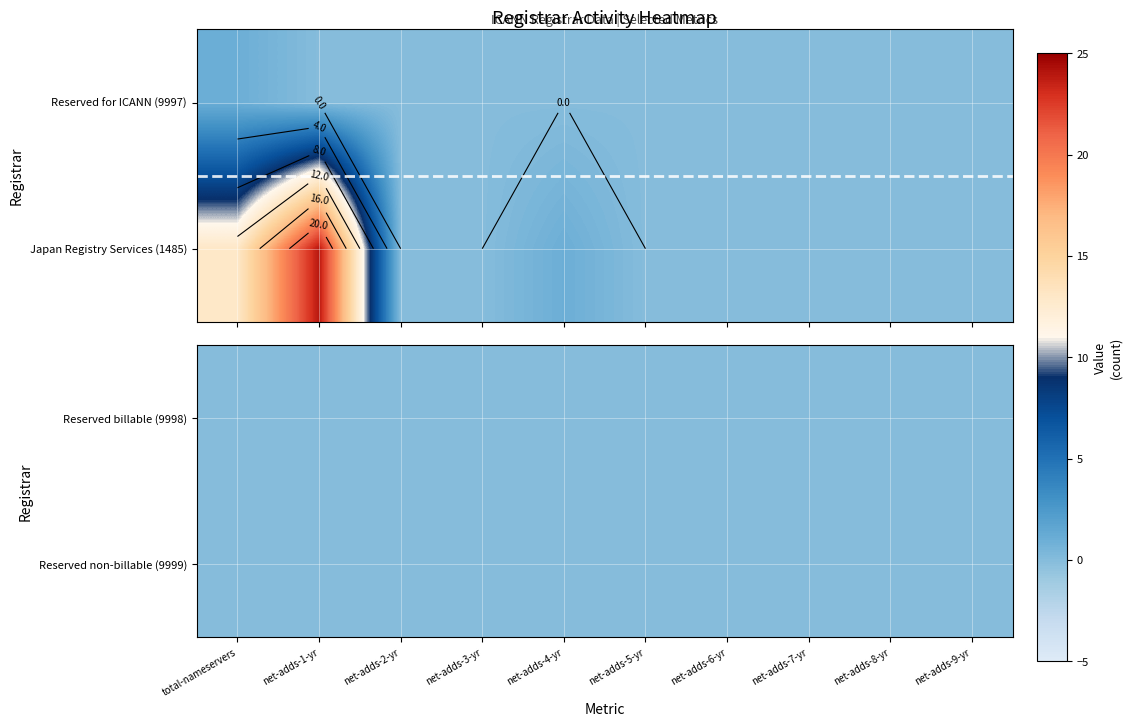

What is the greatest value displayed?

24